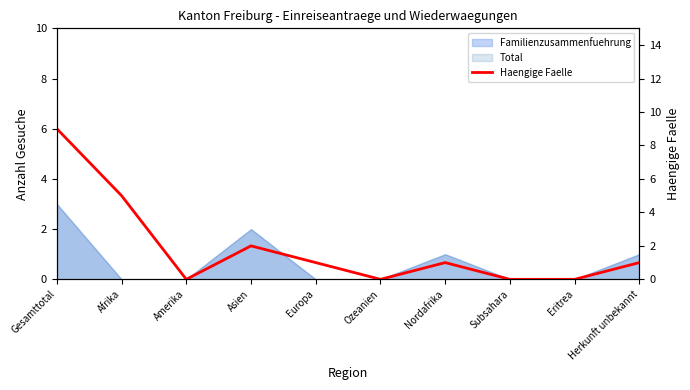

How many points are lower than both their immediate neighbors (excluding endpoints)?

2